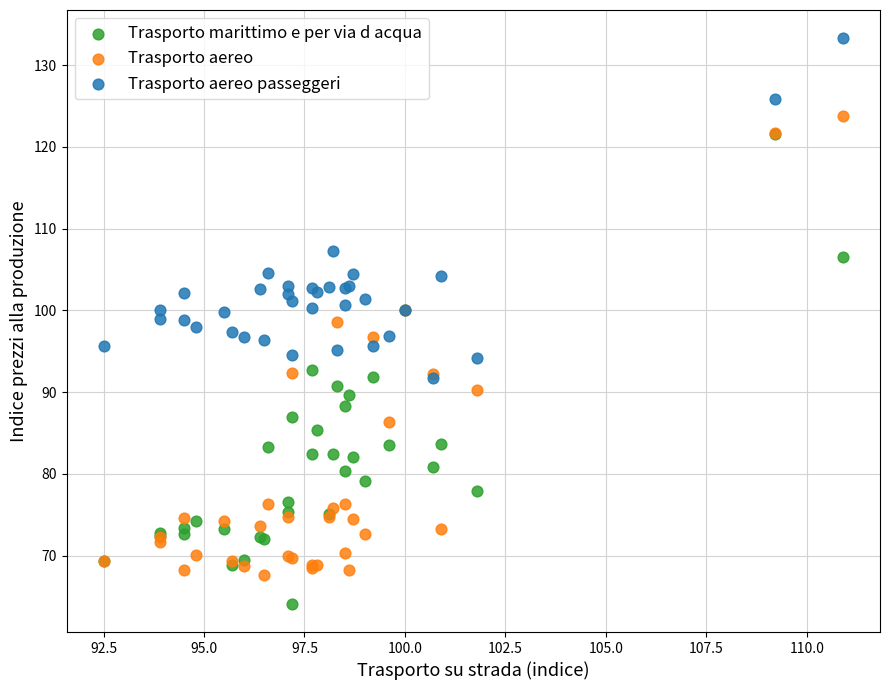

In the Trasporto aereo passeggeri series, what Y value is closest to 112?

107.3